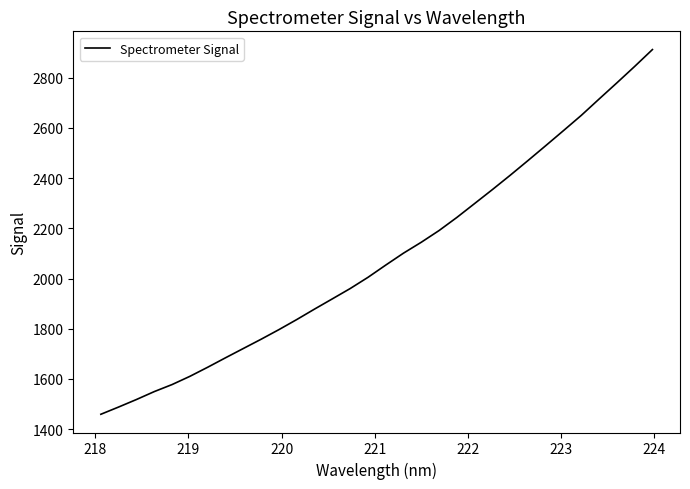

Reading left to right, what are all the values shown in this chart?

1459.4	1488.3	1518.2	1549.8	1577.8	1610.5	1646.8	1684.4	1721.4	1758.3	1796.6	1836.6	1878.4	1919.1	1960.0	2004.7	2053.6	2101.2	2144.6	2191.3	2243.4	2298.9	2354.5	2411.4	2470.0	2529.4	2589.5	2650.1	2715.1	2779.4	2844.8	2912.0